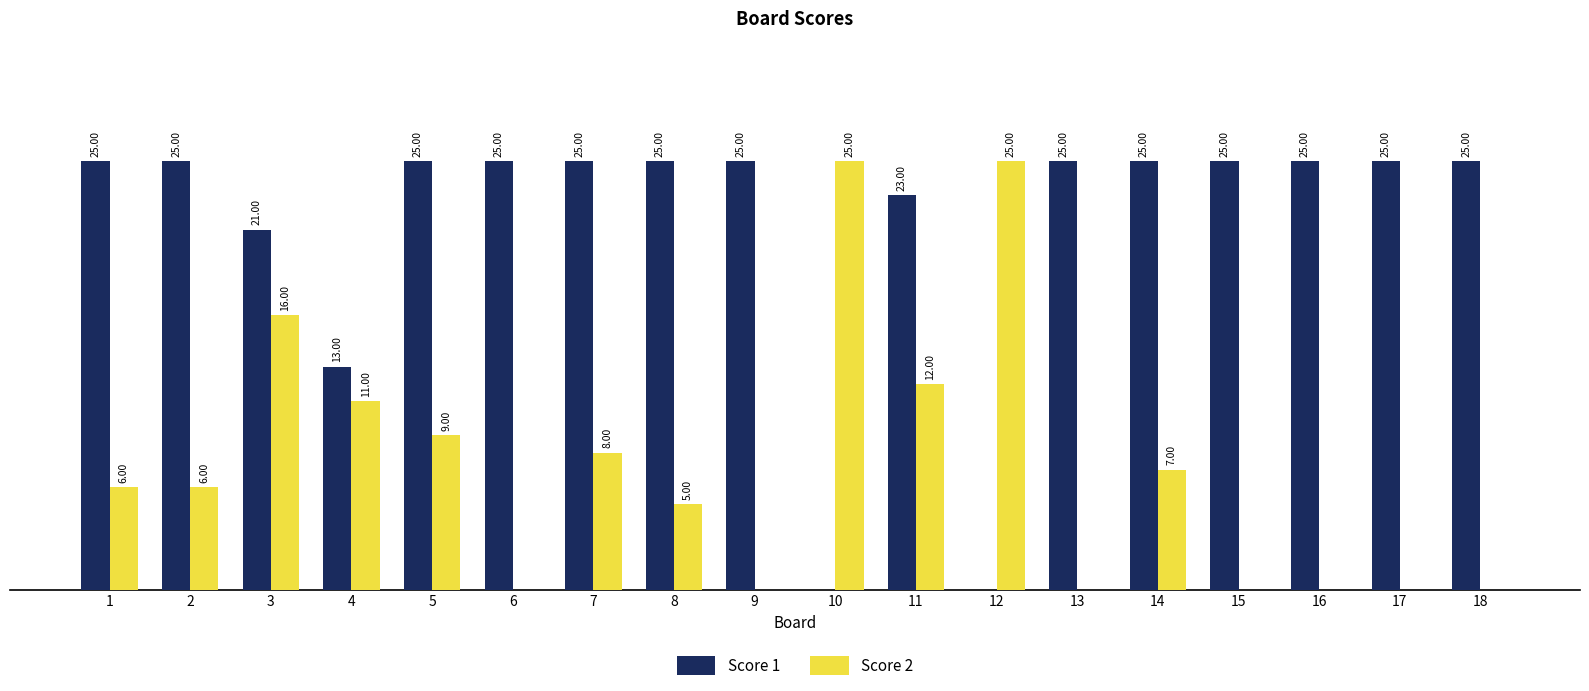

Which series has the largest total across all categories?

Score 1